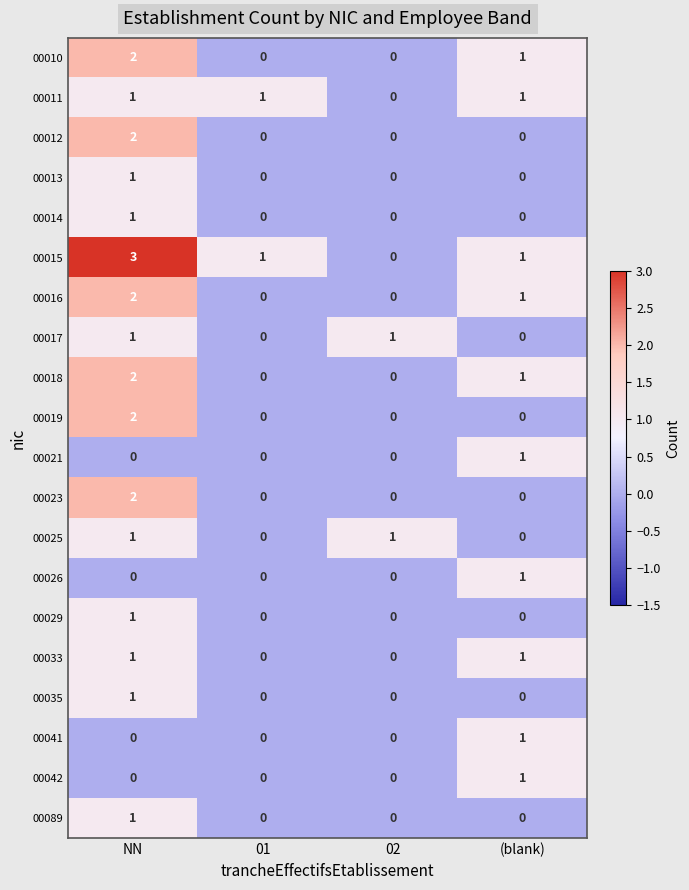

Is it true that 00013 equals 2 at NN?

False